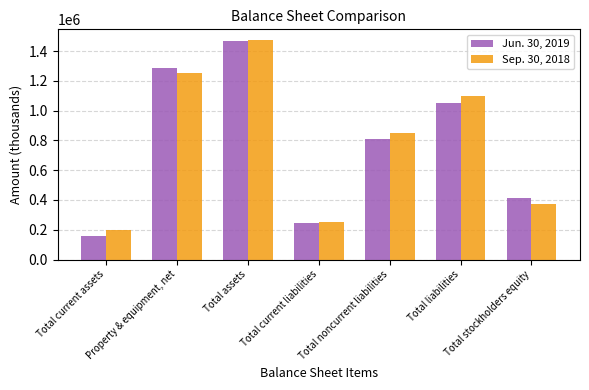

What is the approximate value of Jun. 30, 2019 at Total assets, to the nearest 50?

1466000